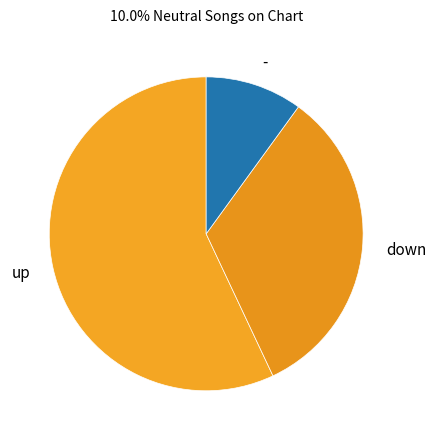

Which has a higher value, - or down?

down